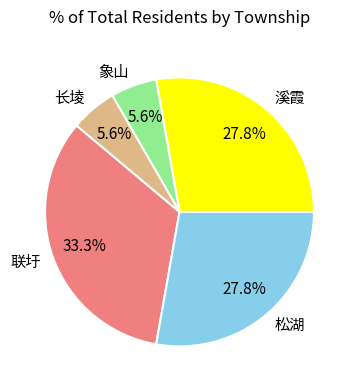

What is the largest slice in the pie chart?

联圩